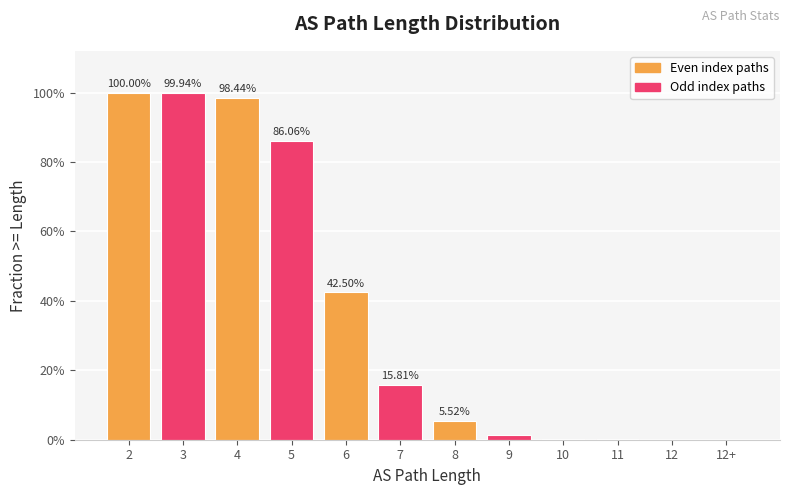

Are the bars horizontal?

No